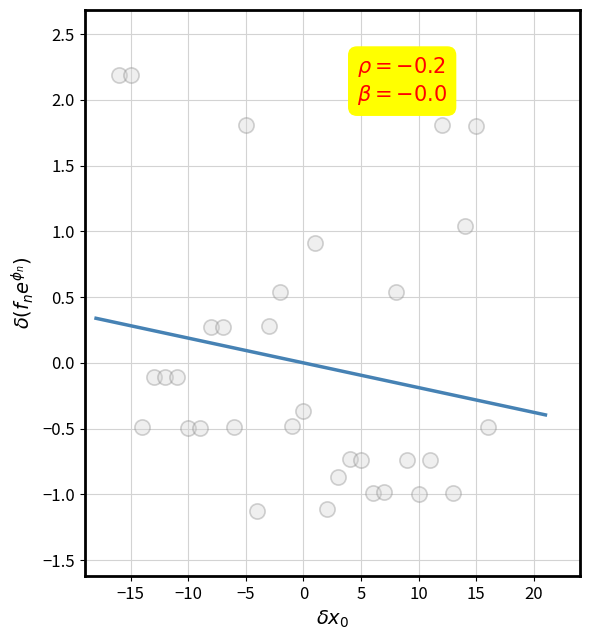

What is the range of Y values (max minus min)?

3.3